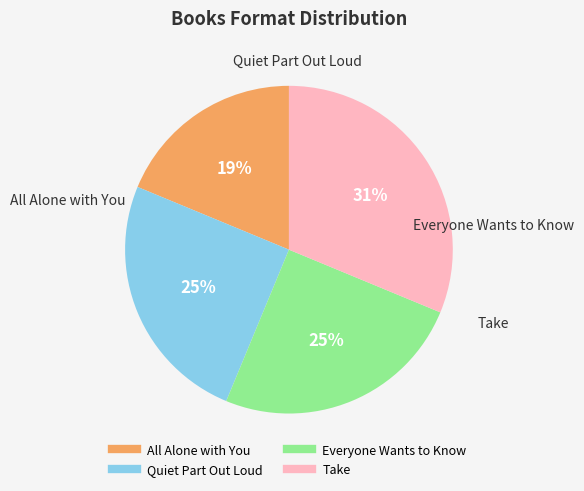

Which category has the biggest portion of the pie?

Take